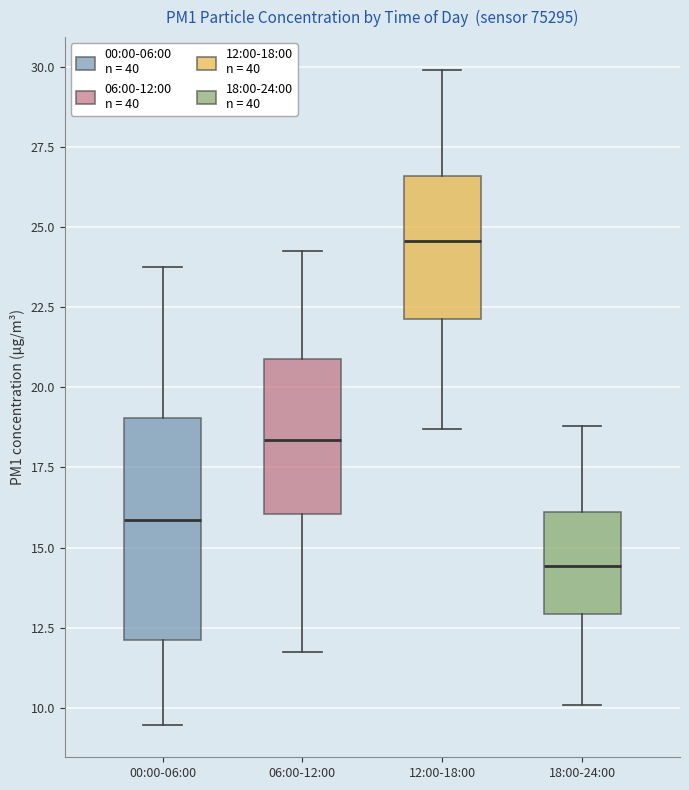

Reading left to right, read every box against the y-axis: the position of its median line, the range the box covers, and the ends of its whiskers. The values are not printed on the chart, so give them approximately, as read against the axis.

00:00-06:00: median 16.0, box 12.0 to 19.0, whiskers 9.5 to 24.0
06:00-12:00: median 18.5, box 16.0 to 21.0, whiskers 12.0 to 24.5
12:00-18:00: median 24.5, box 22.0 to 26.5, whiskers 18.5 to 30.0
18:00-24:00: median 14.5, box 13.0 to 16.0, whiskers 10.0 to 19.0